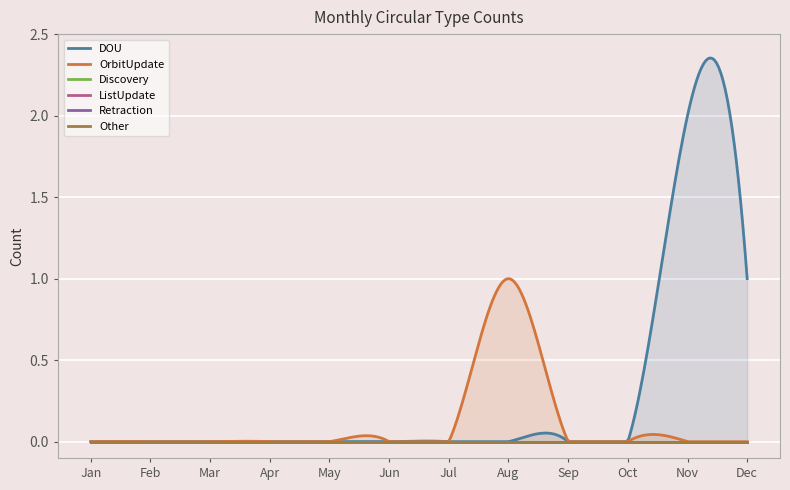

List the series in order of their peak value, lowest first.

Discovery, ListUpdate, Retraction, Other, OrbitUpdate, DOU